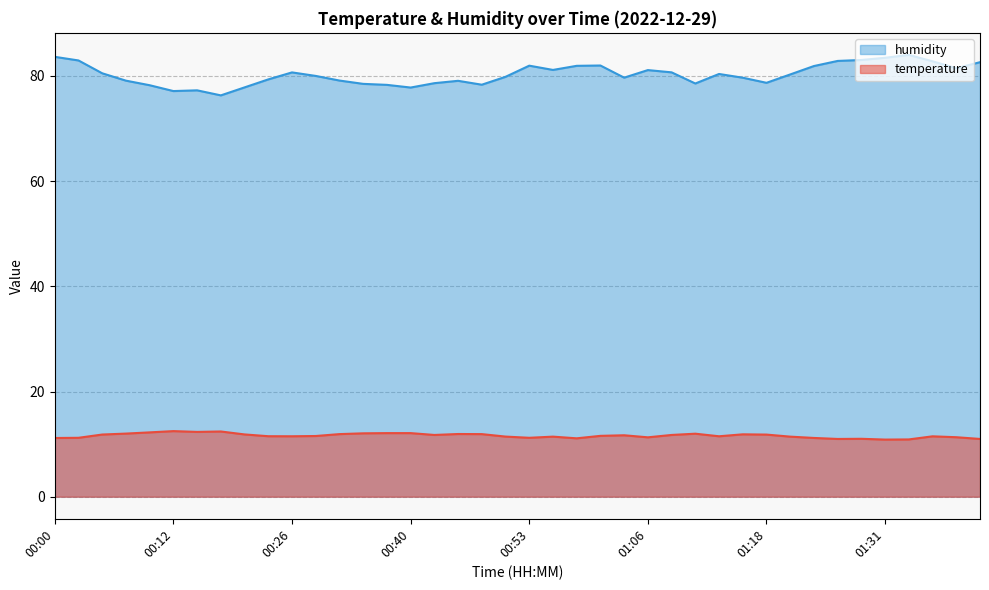

What is the difference between the highest and lowest values at 01:26?

71.9